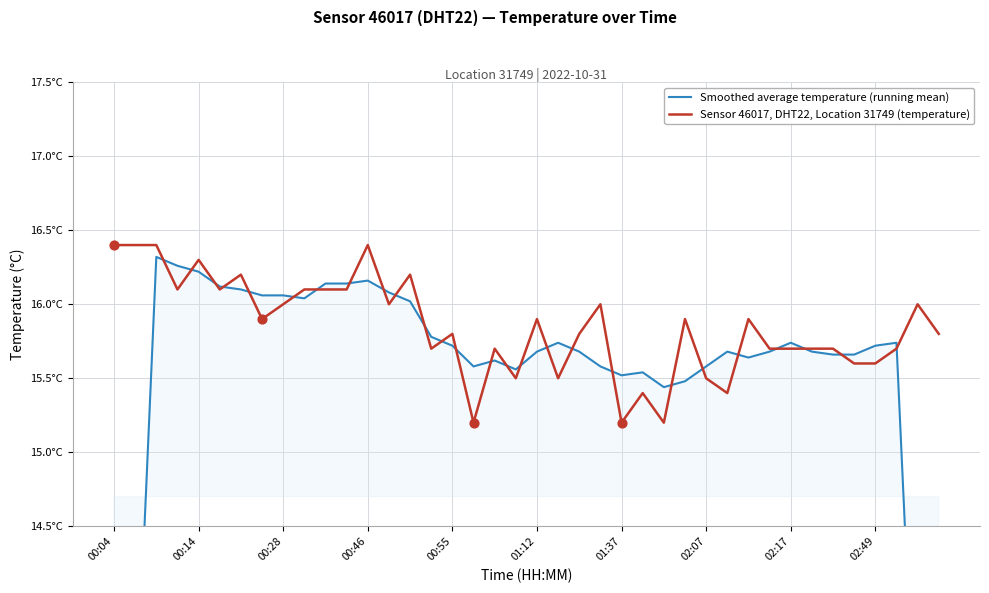

What is the total value across all series at 33?

31.4